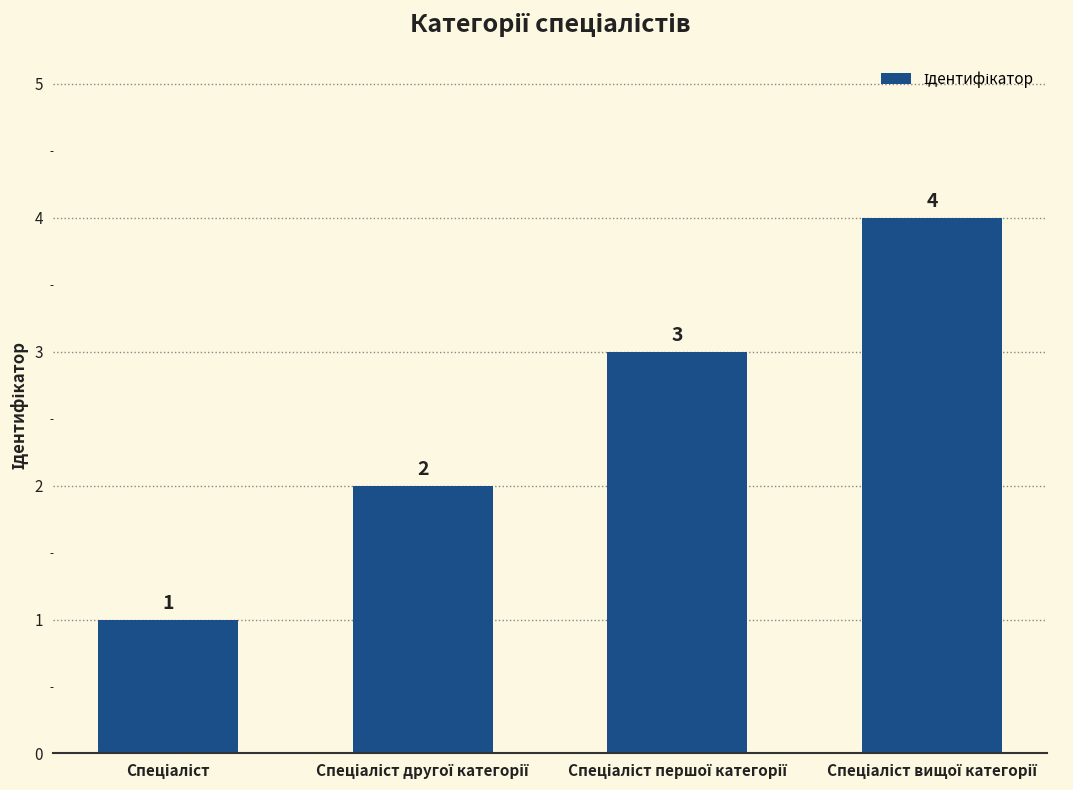

What is the sum of all values?

10